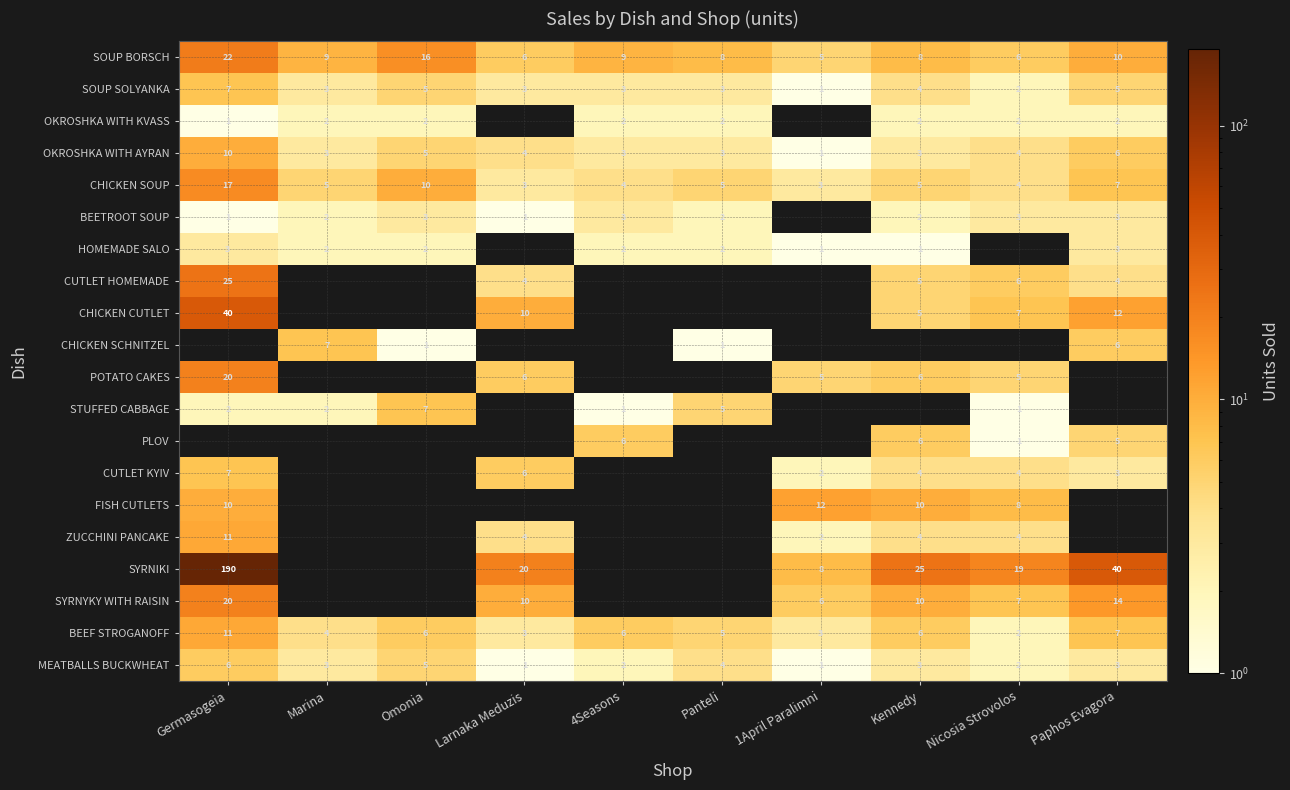

Which category has the highest value in the BEEF STROGANOFF series?

Germasogeia